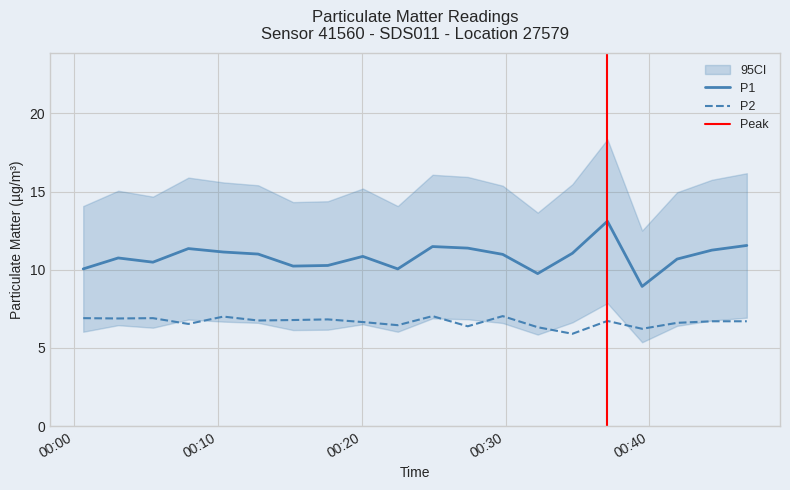

True or false: P1 and P2 cross at least once.

False